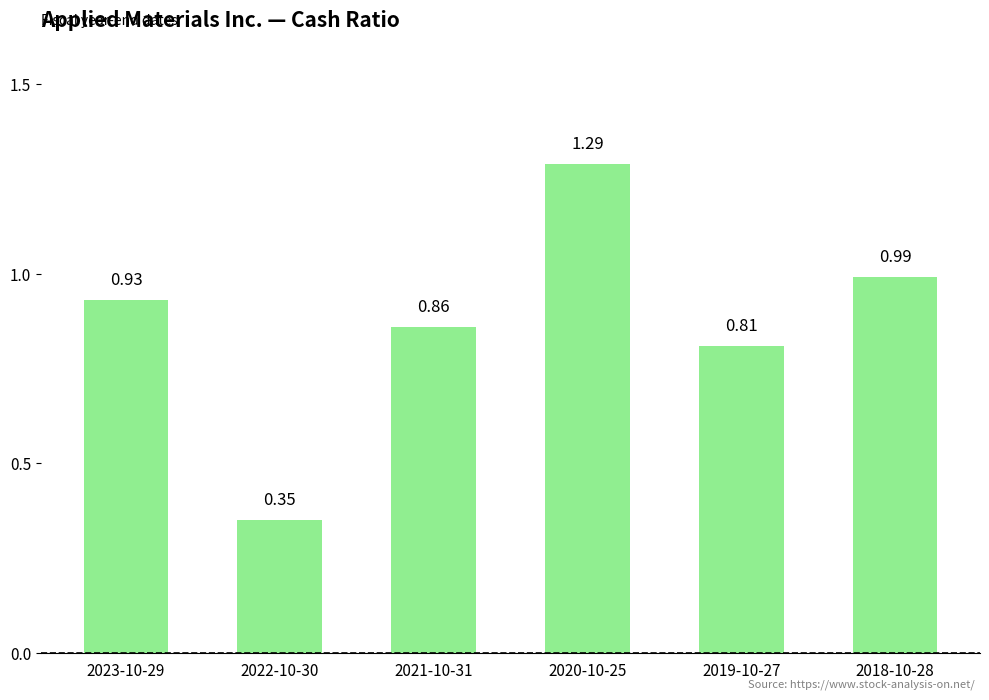

Which category has the lowest value across all series?

2022-10-30